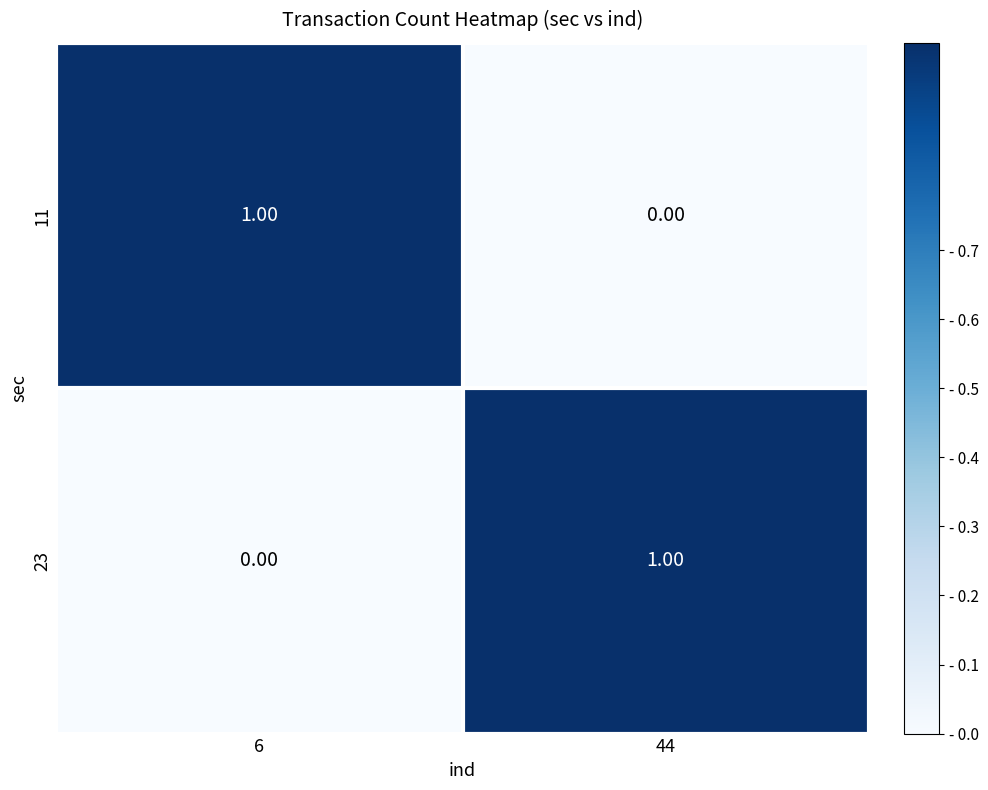

Rank the categories by 23 value from highest to lowest.

44, 6